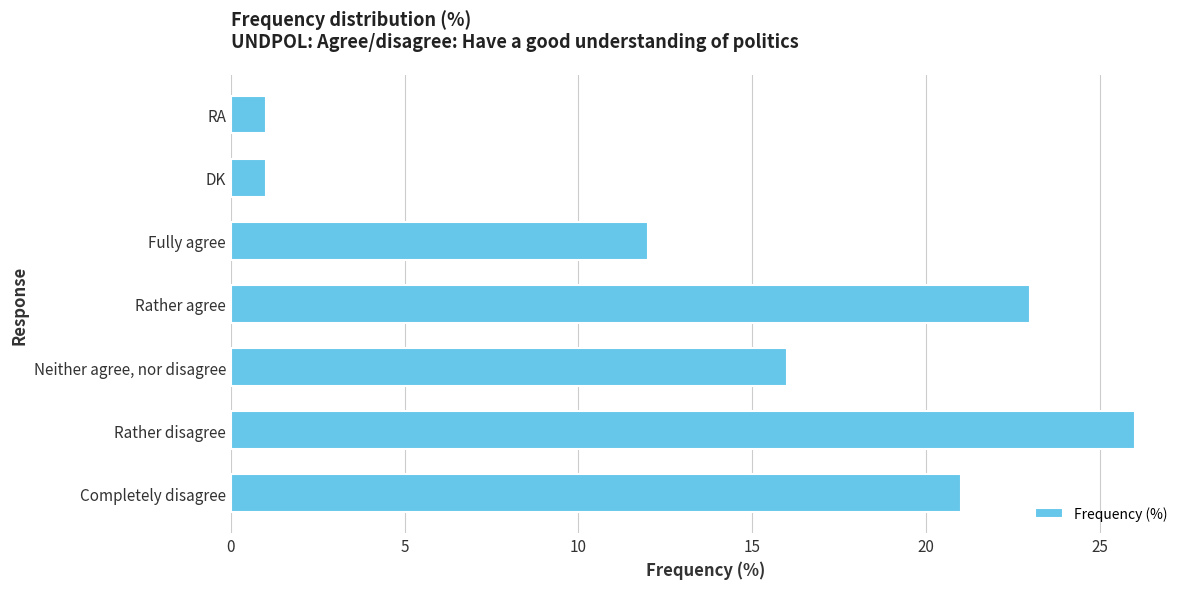

What is the difference between the maximum and minimum values?

25